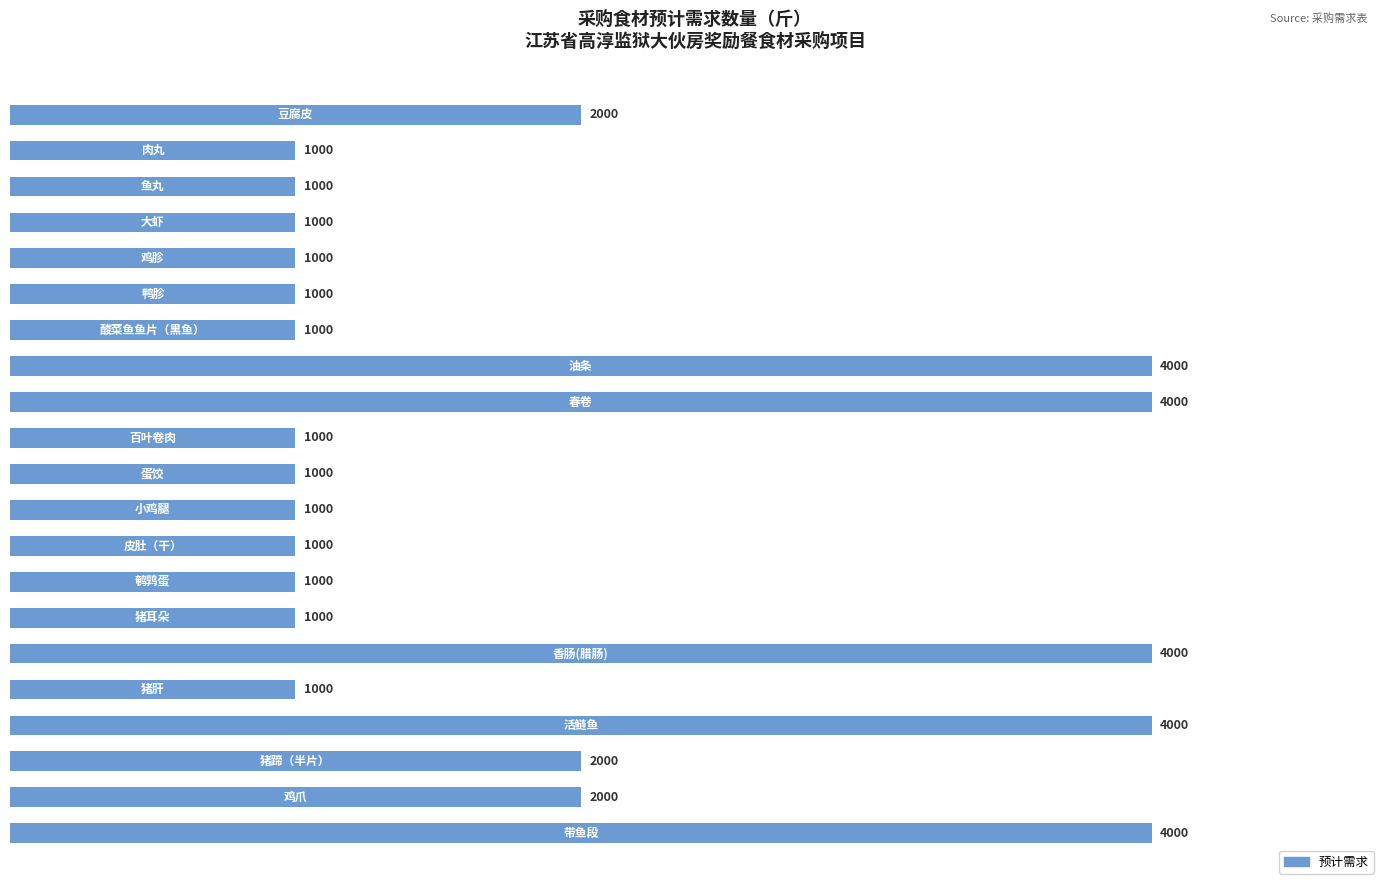

Count the values in the range 1000 to 2000.

16